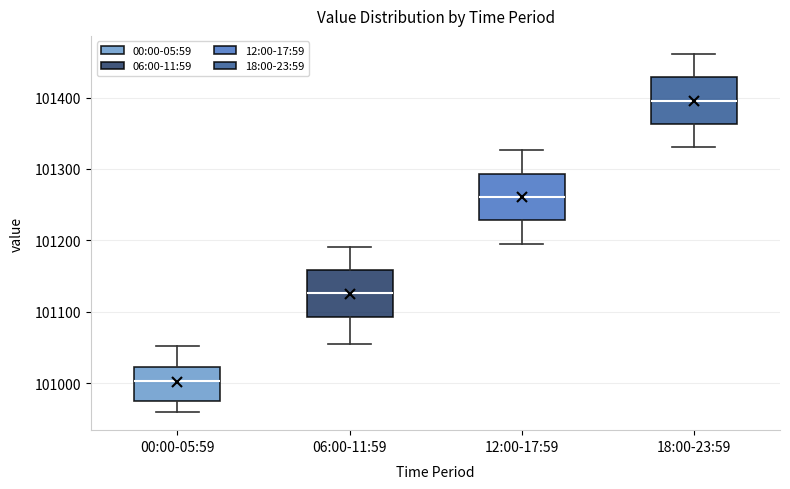

Where is the lower edge of the box for 00:00-05:59 on the y-axis? The values are not printed on the chart, so give them approximately, as read against the axis.

100980